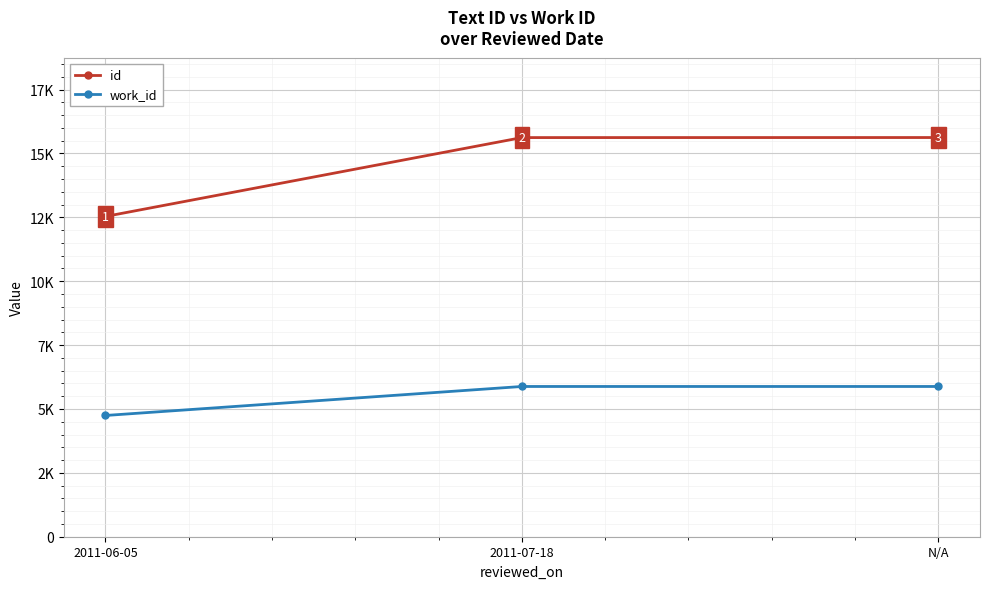

At which label is work_id closest to 5312?

2011-06-05